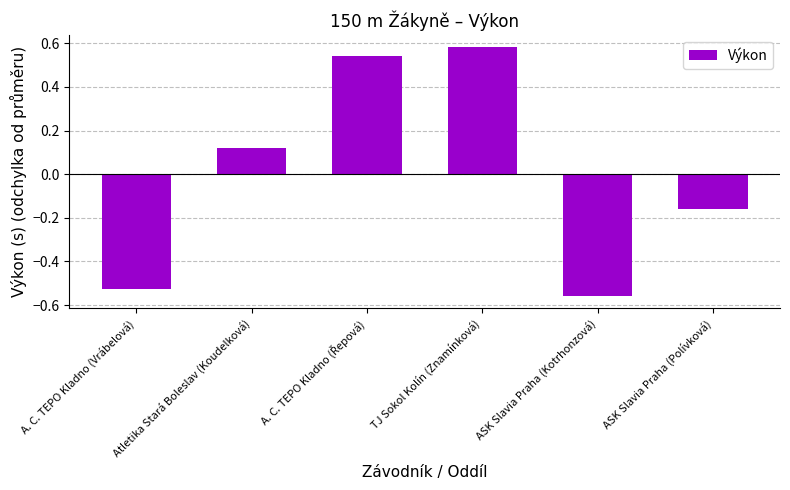

Which has a higher value, A. C. TEPO Kladno (Vrábelová) or ASK Slavia Praha (Kotrhonzová)?

A. C. TEPO Kladno (Vrábelová)